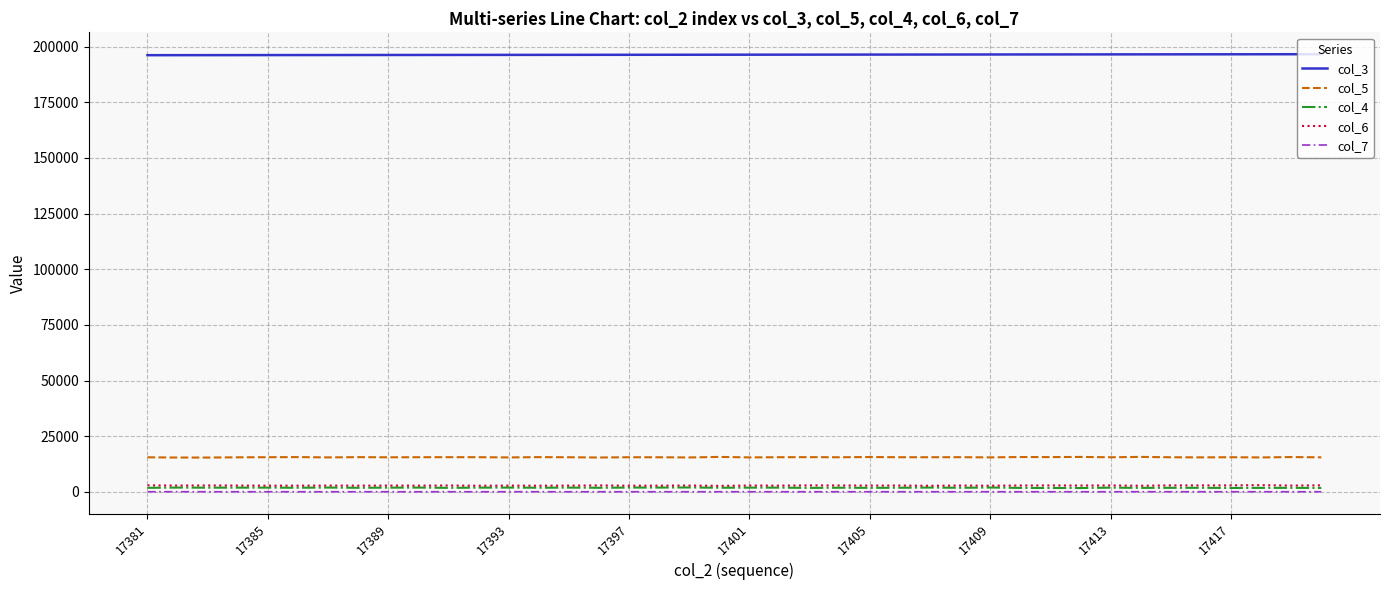

What is the maximum value shown in the chart?

196558